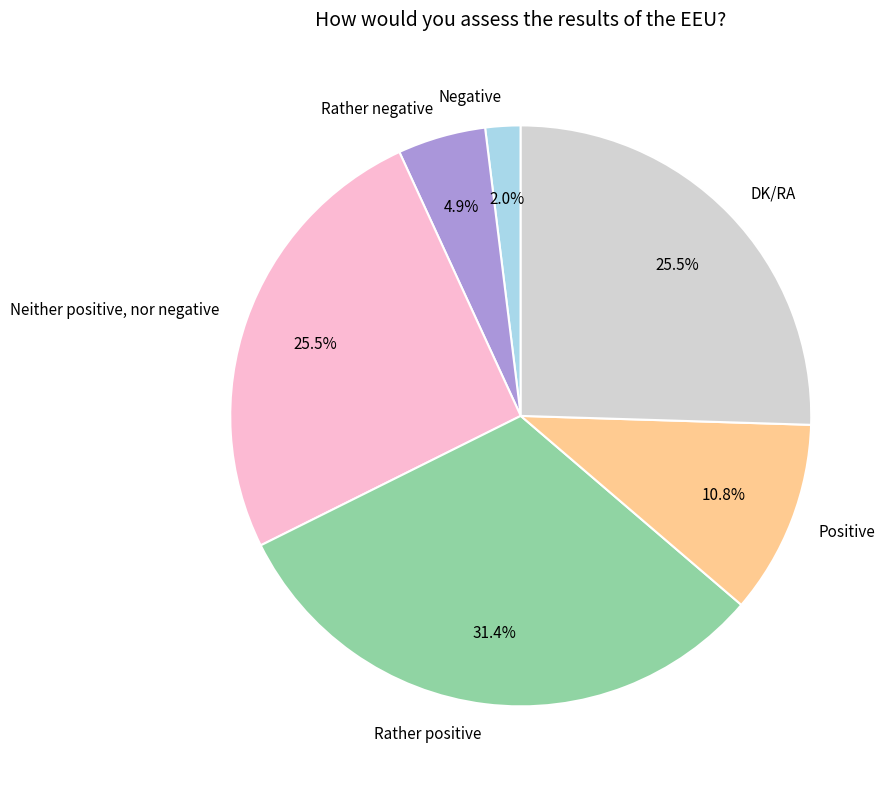

Is there a majority slice in this chart?

No